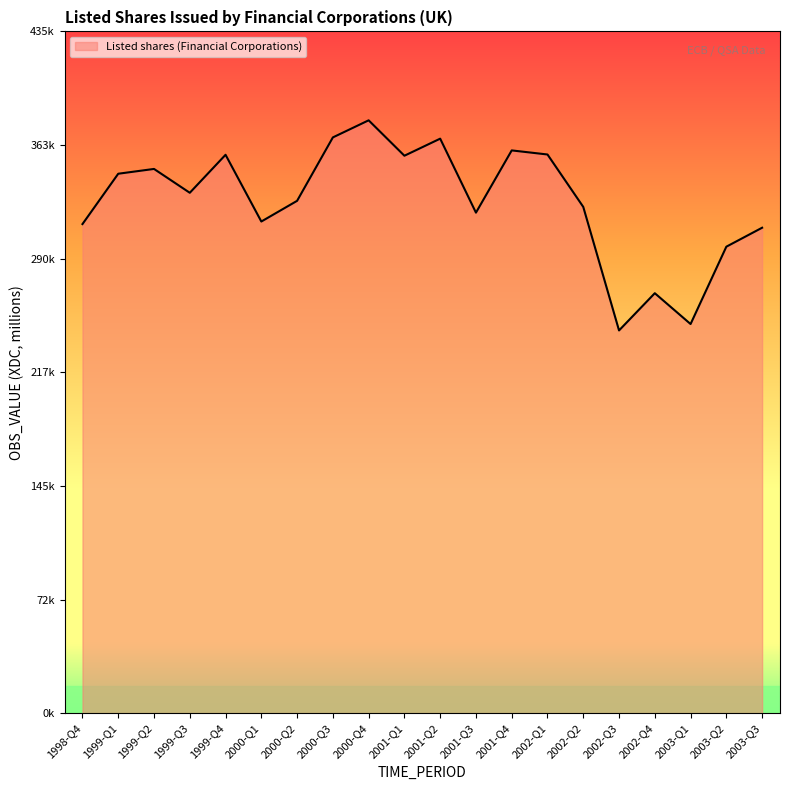

The chart shows a value of 237523 at 2002-Q1. True or false?

False